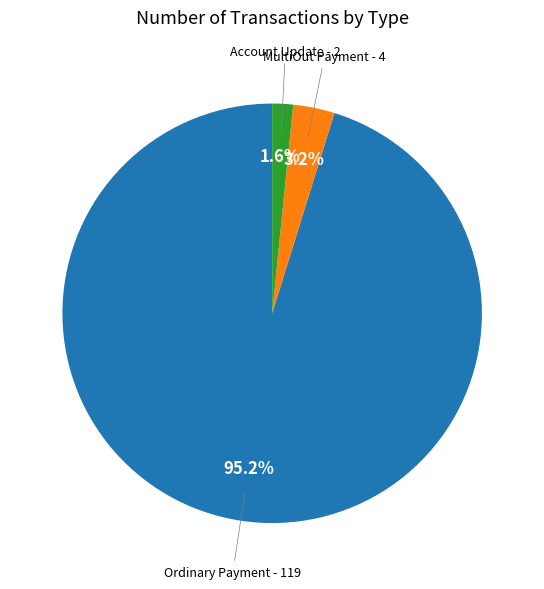

Is there any slice that represents more than half of the pie?

Yes